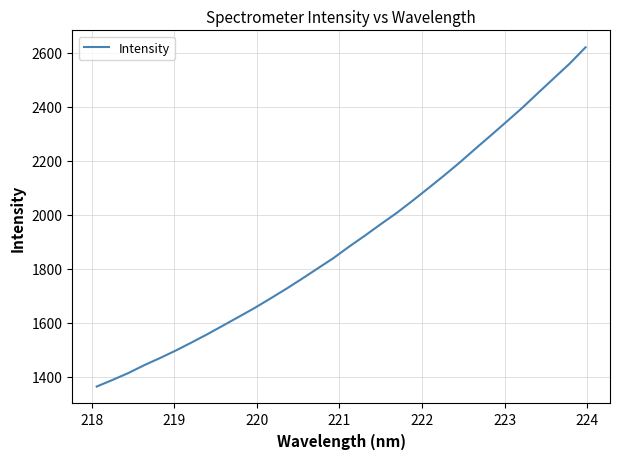

What is the difference between the maximum and minimum values?

1256.3